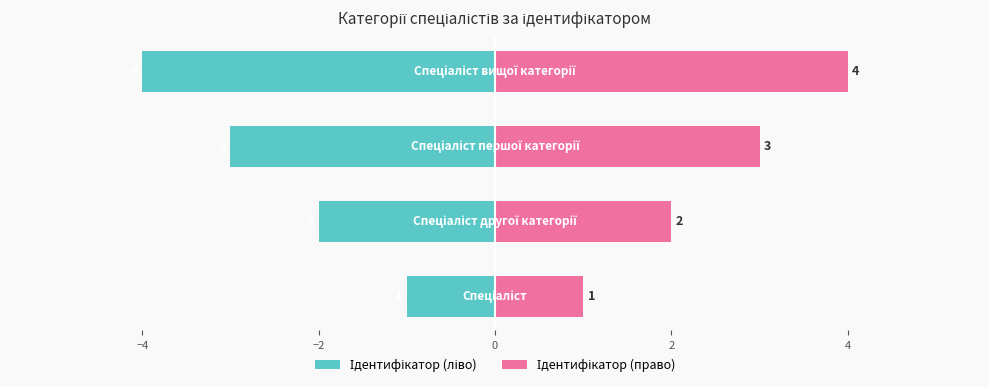

Reading left to right, what are all the values shown in this chart?

Ідентифікатор (ліво): -1	-2	-3	-4
Ідентифікатор (право): 1	2	3	4